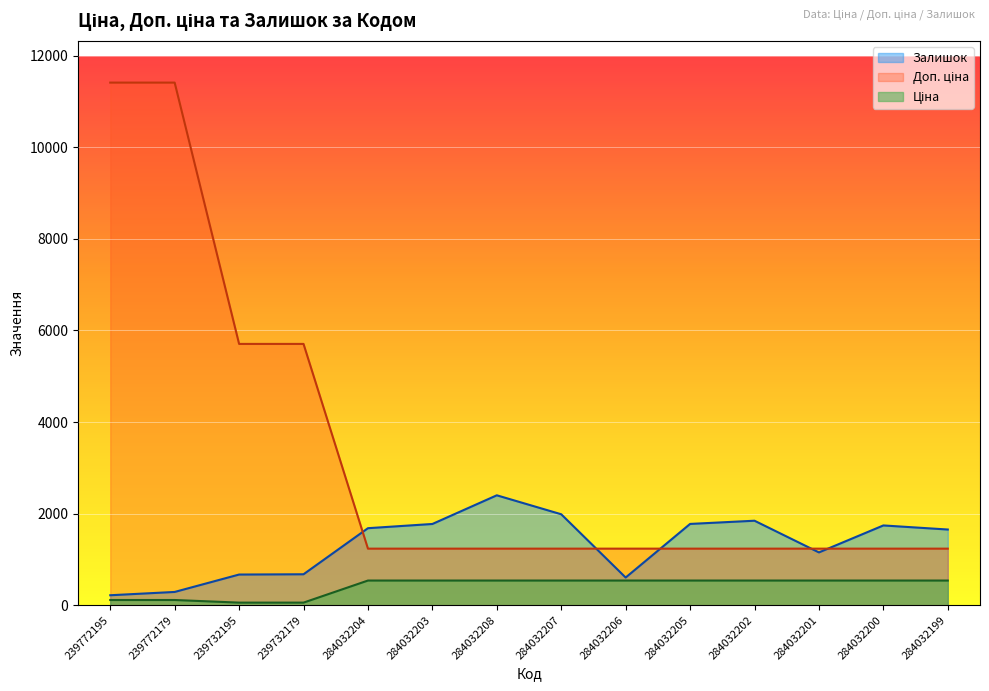

At which label is Ціна closest to 298?

239772195